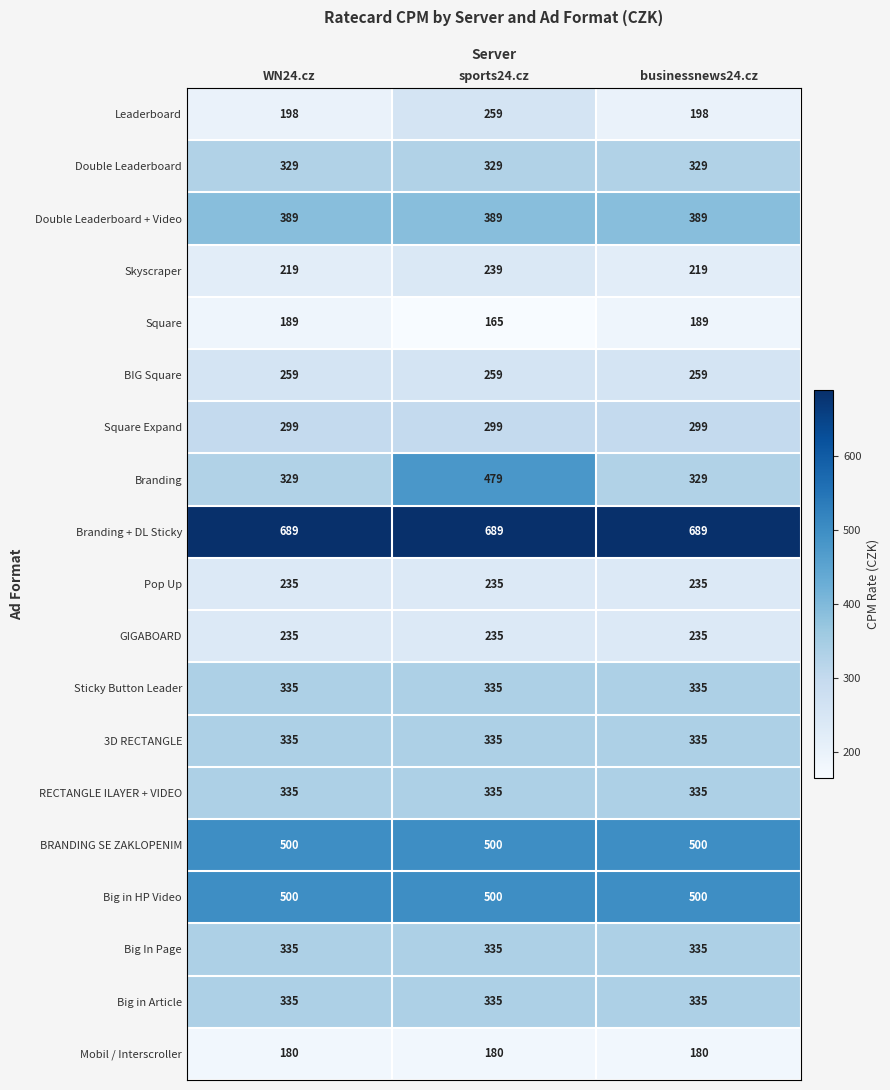

The Pop Up series shows 235 at sports24.cz. True or false?

True